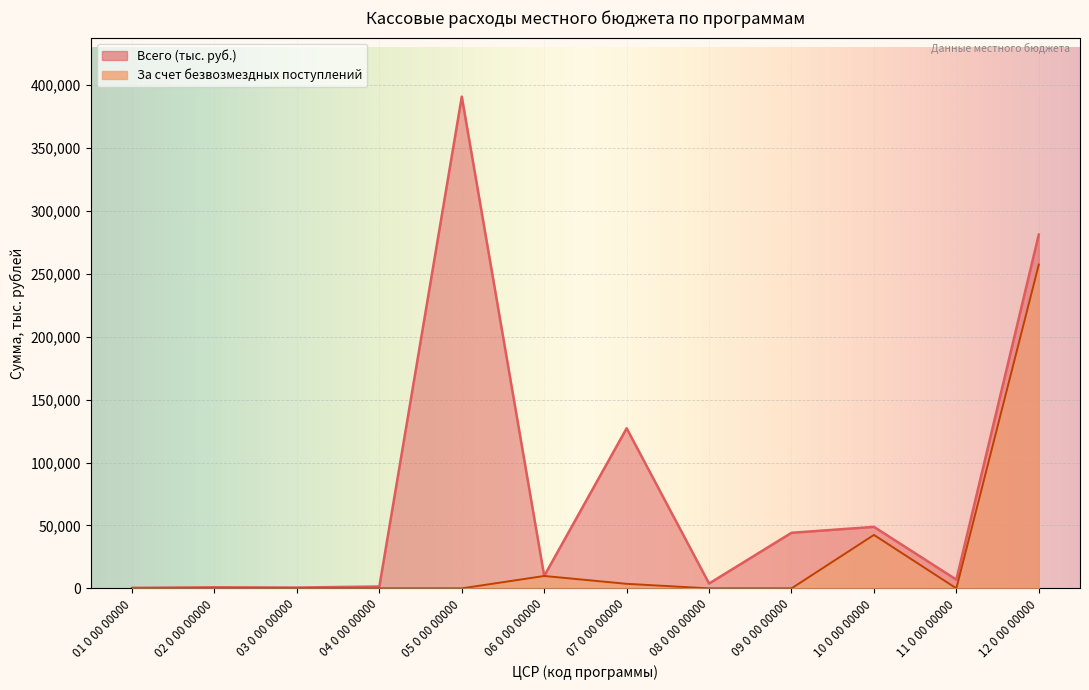

Between 06 0 00 00000 and 12 0 00 00000, which series saw the biggest shift?

Всего (тыс. руб.)